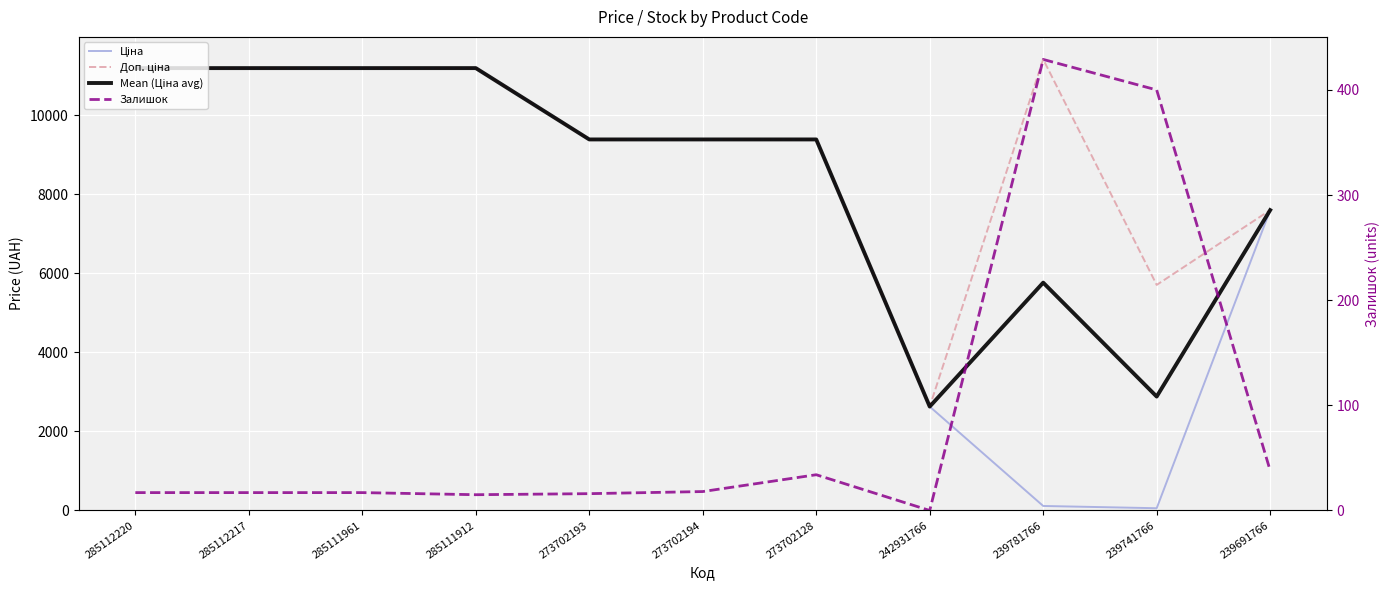

What is the difference between the second highest and minimum values in the Залишок series?

400.0